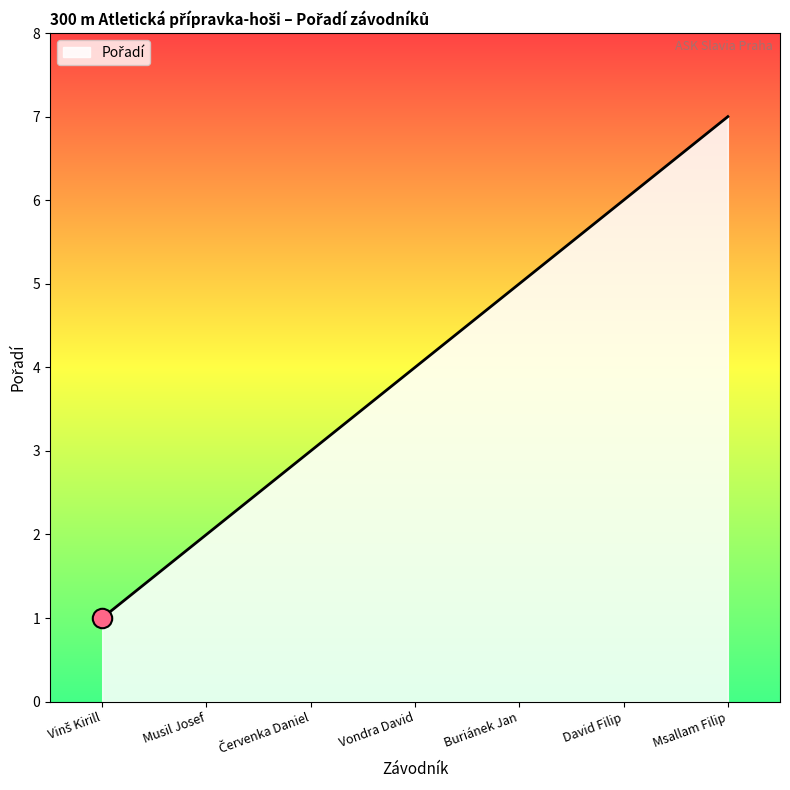

Reading left to right, extract all data points from this chart.

1	2	3	4	5	6	7